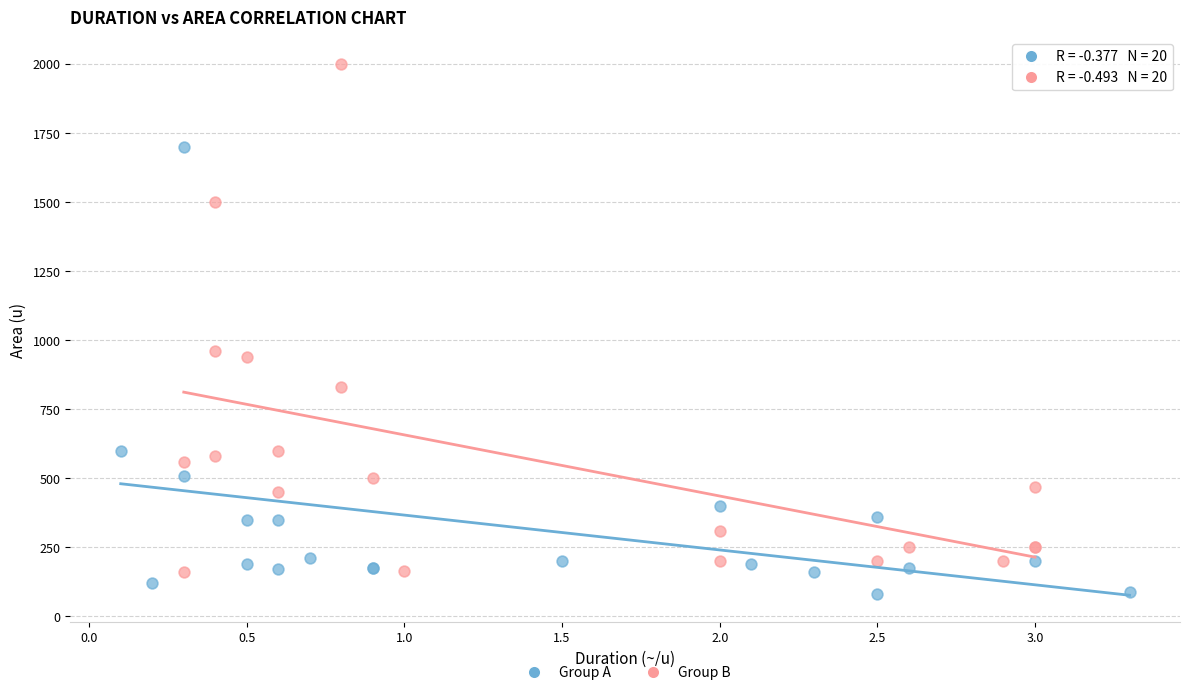

Which series contains the highest Y value?

Group B